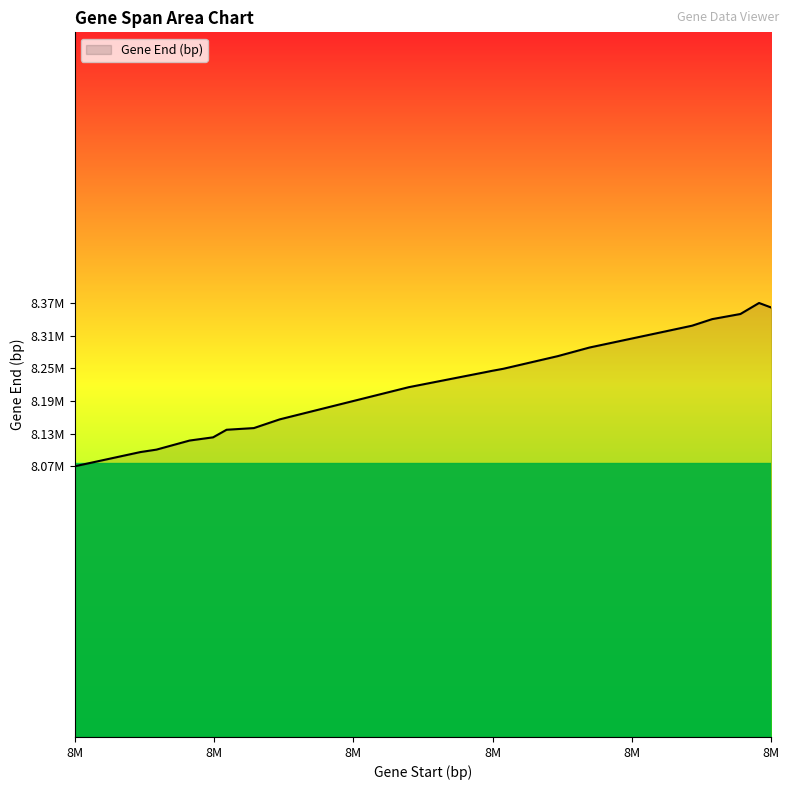

At which category does the data reach its first local peak?

8354163